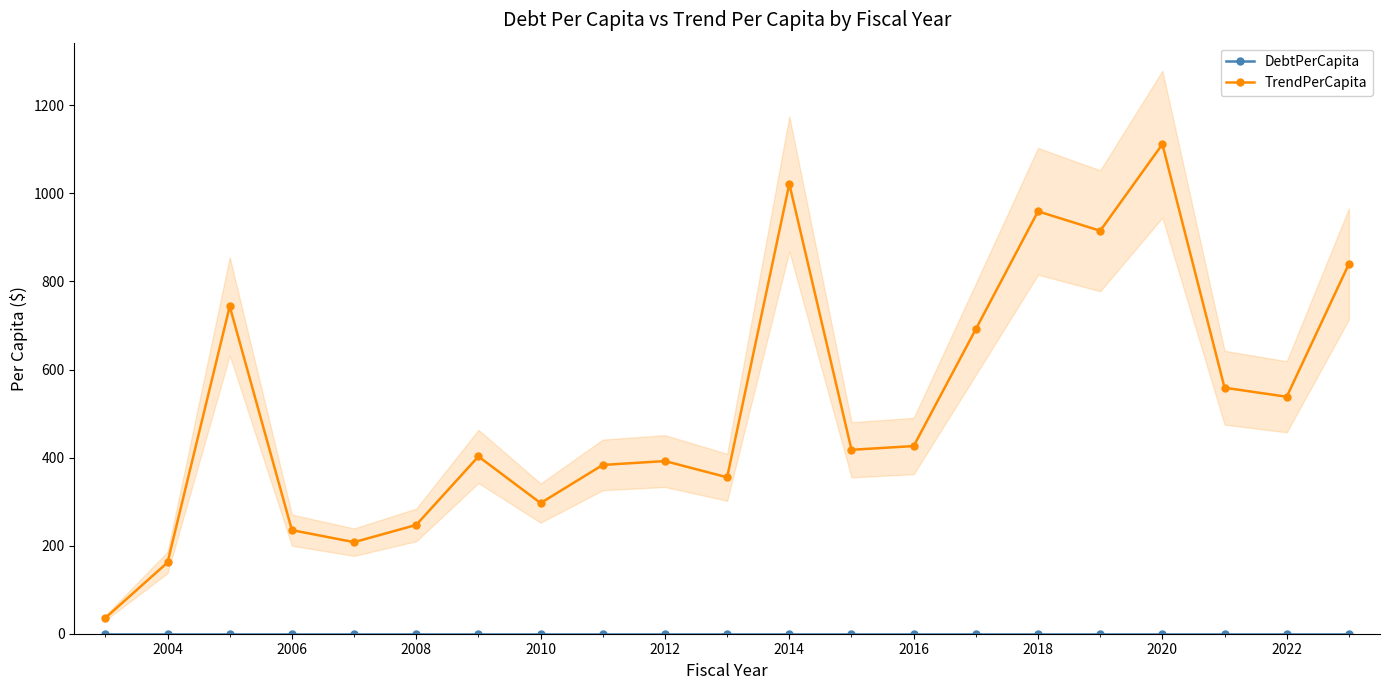

How many interior local peaks does the TrendPerCapita series have?

6